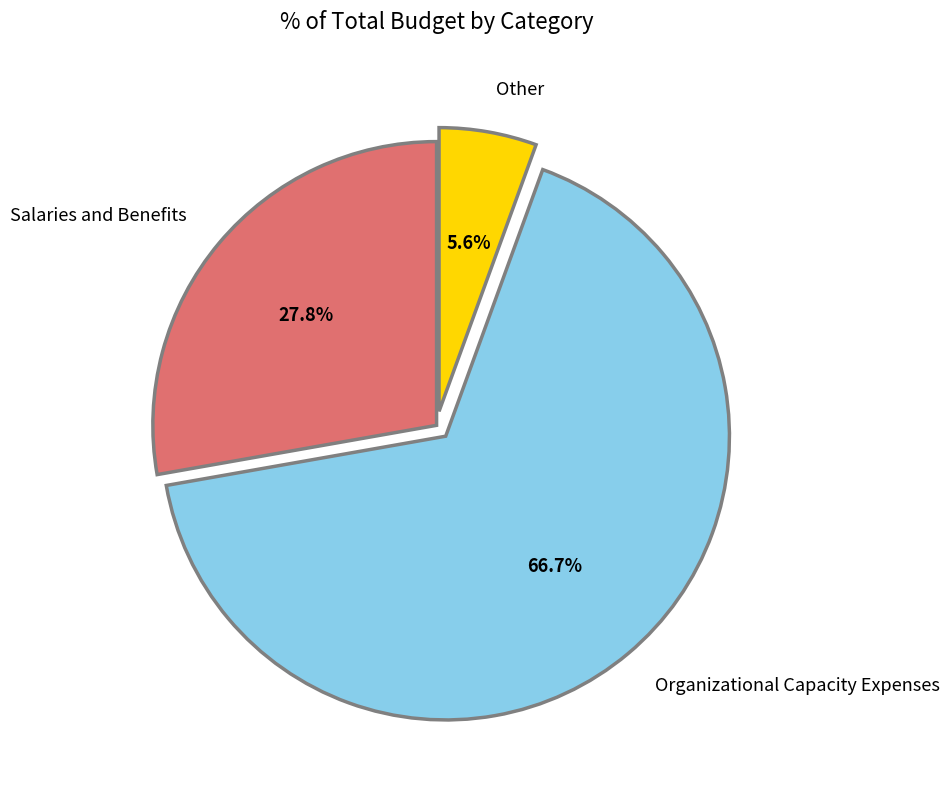

Is there any slice that represents more than half of the pie?

Yes